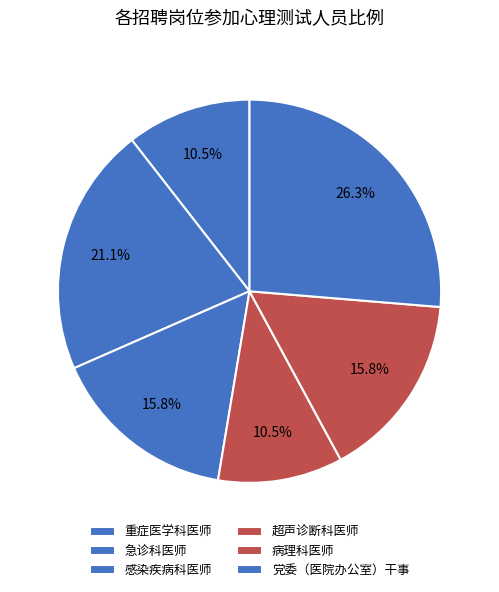

How much of the chart is everything except 感染疾病科医师?

84.2%